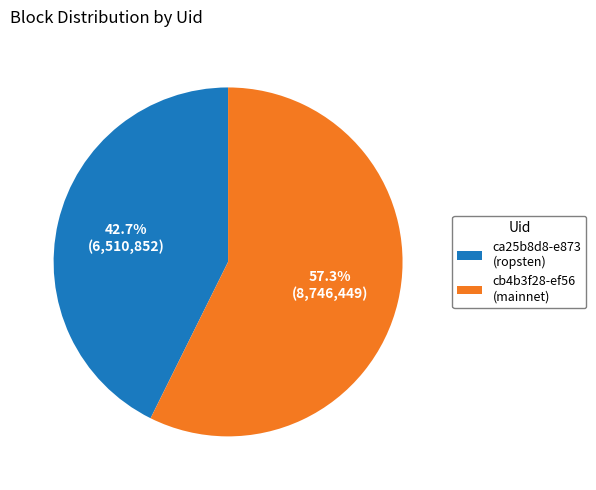

Count the number of slices in the pie.

2